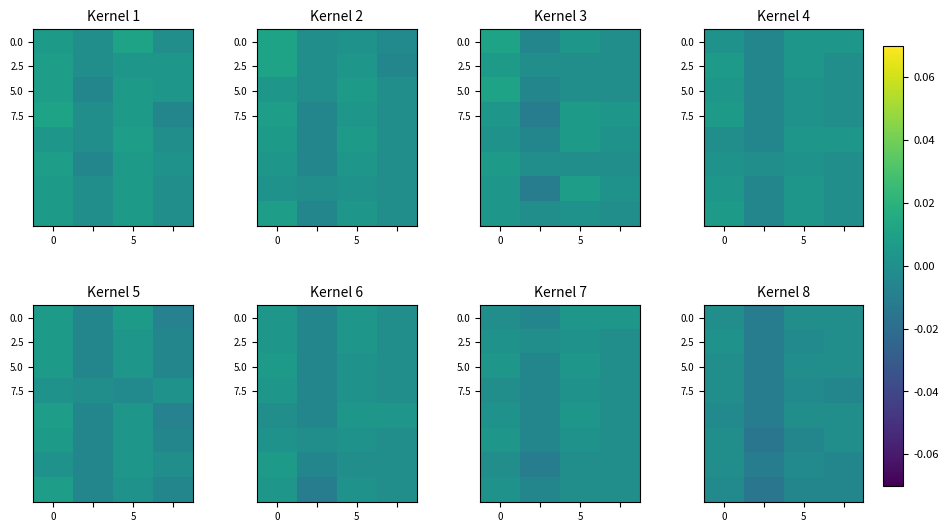

How many data points does each series have?

4